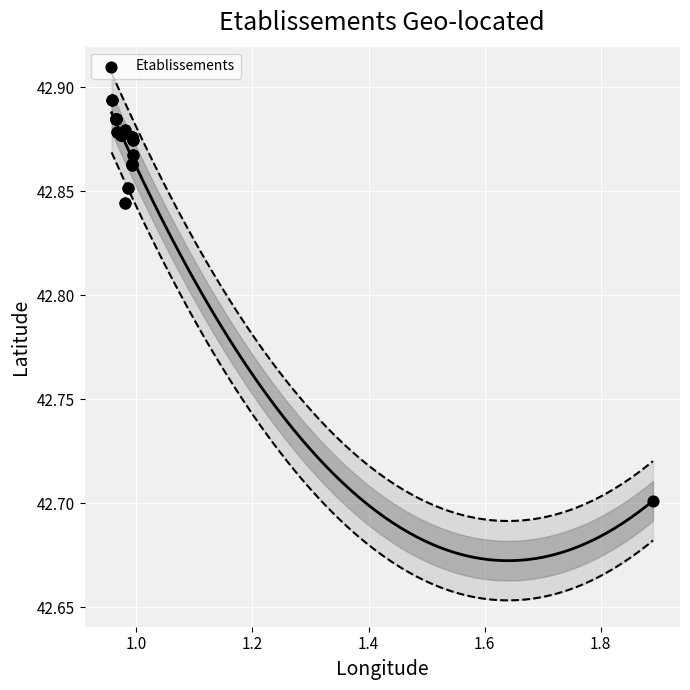

What Y value in the scatter plot is closest to 42?

42.7